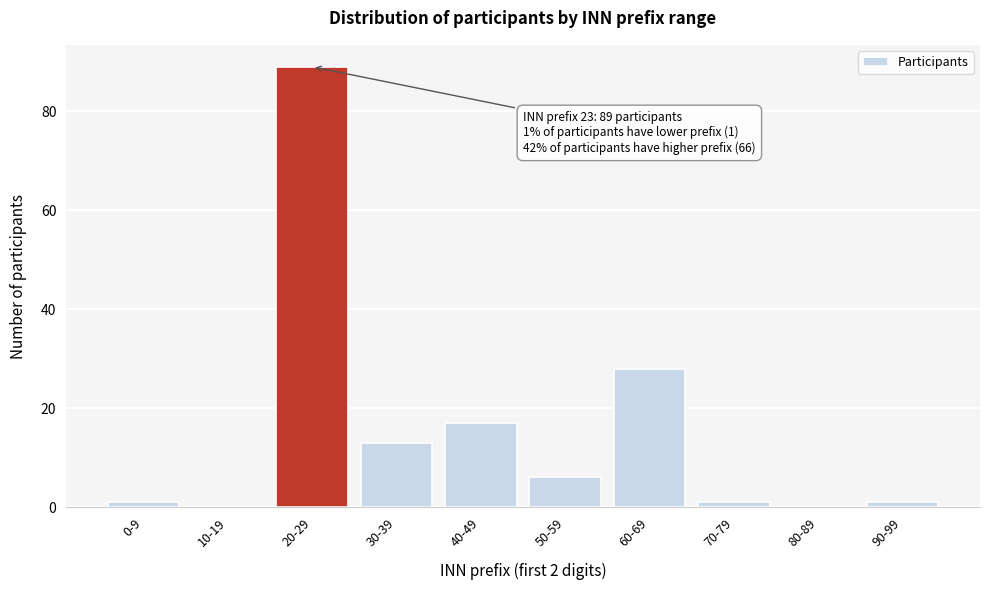

Reading left to right, list all the values displayed in this chart.

0-9=1	10-19=0	20-29=89	30-39=13	40-49=17	50-59=6	60-69=28	70-79=1	80-89=0	90-99=1